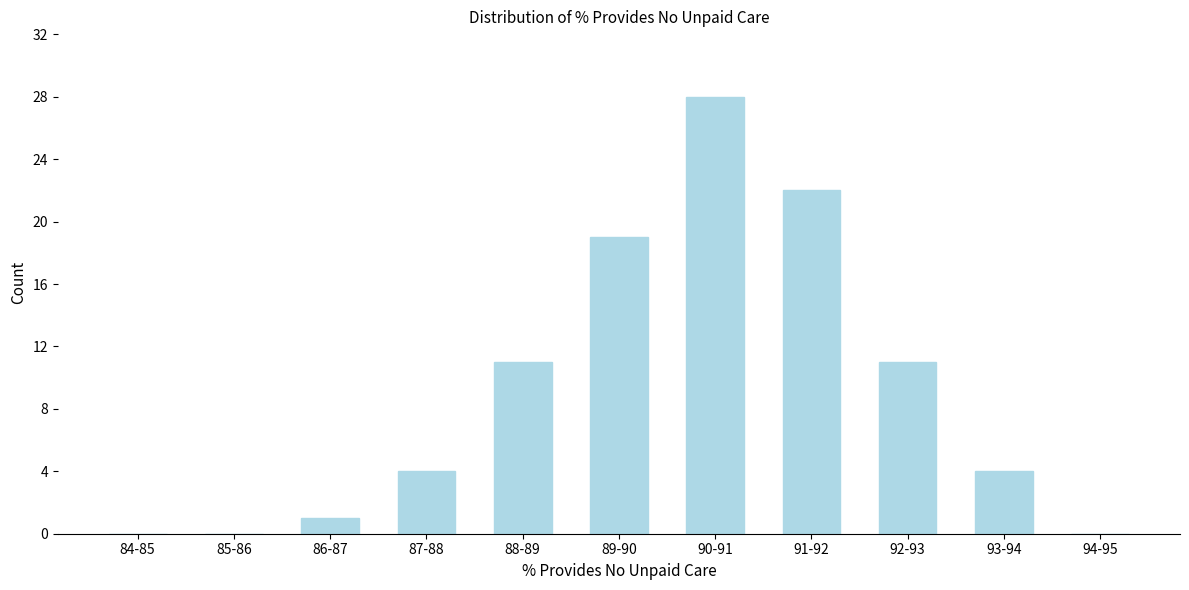

Reading left to right, transcribe all the data shown in this chart.

84-85=0	85-86=0	86-87=1	87-88=4	88-89=11	89-90=19	90-91=28	91-92=22	92-93=11	93-94=4	94-95=0